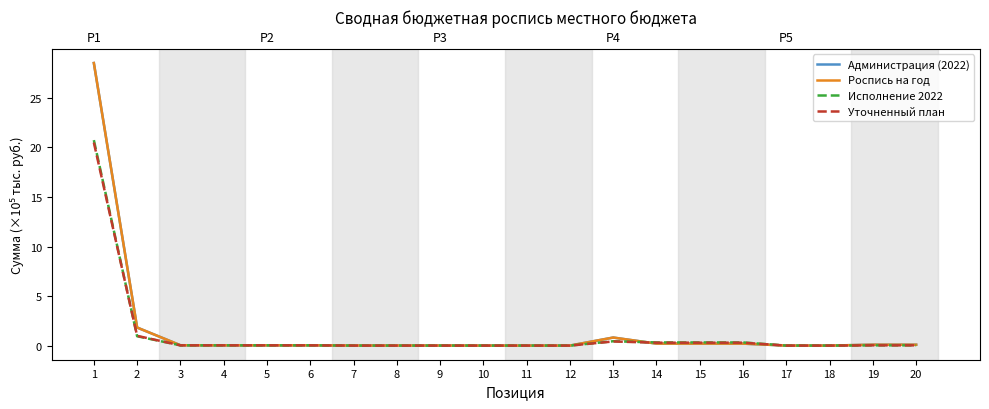

What is the difference between the second highest and minimum values in the Исполнение 2022 series?

0.9